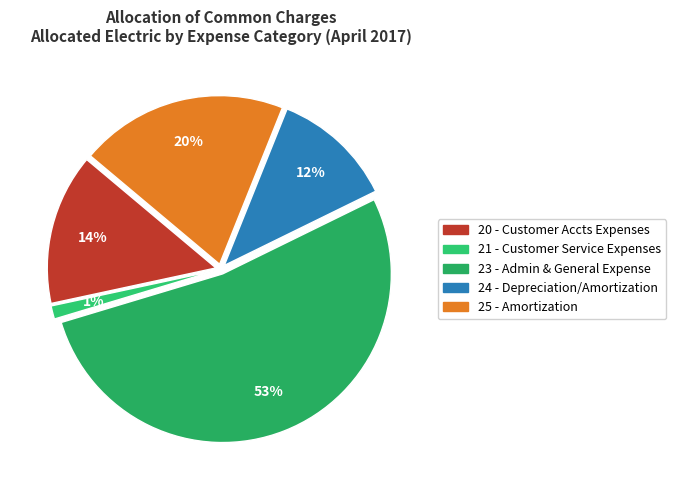

What is the majority slice?

23 - ADMIN & GENERAL EXPENSE